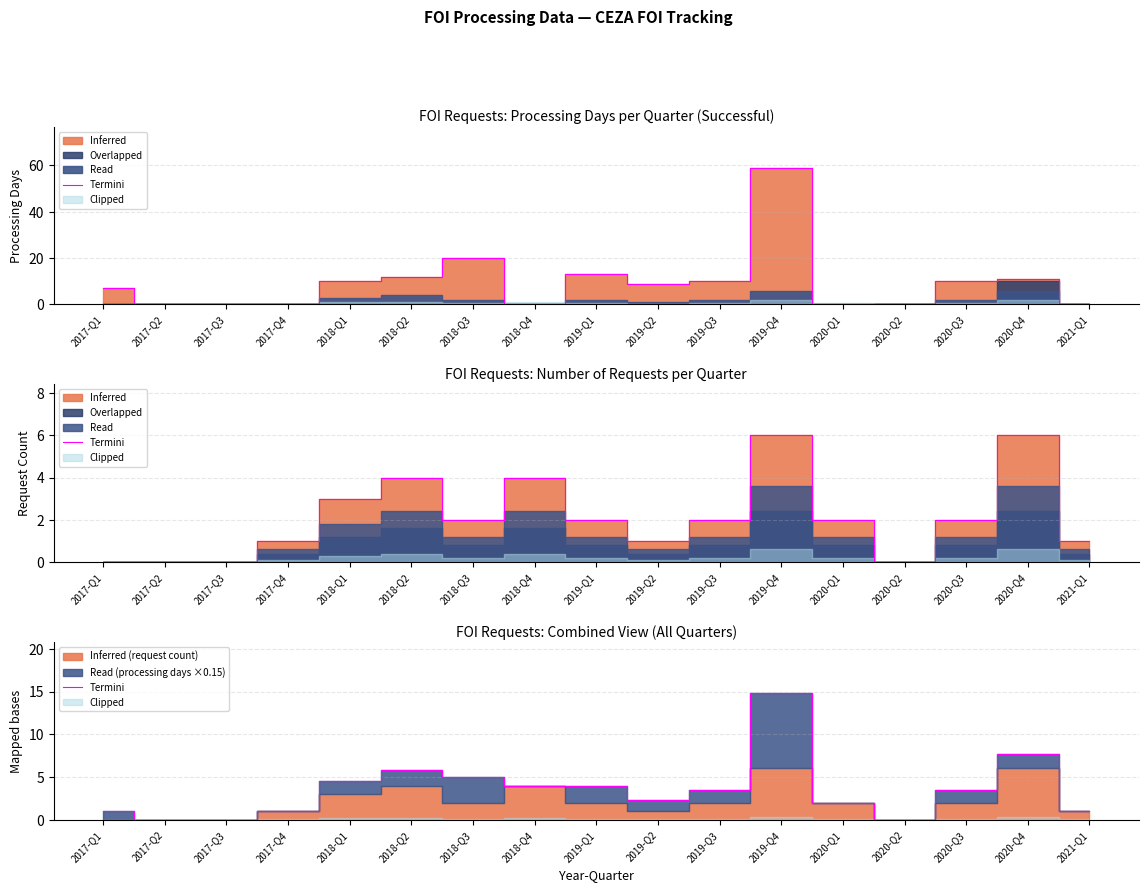

How many values exceed 3?

9